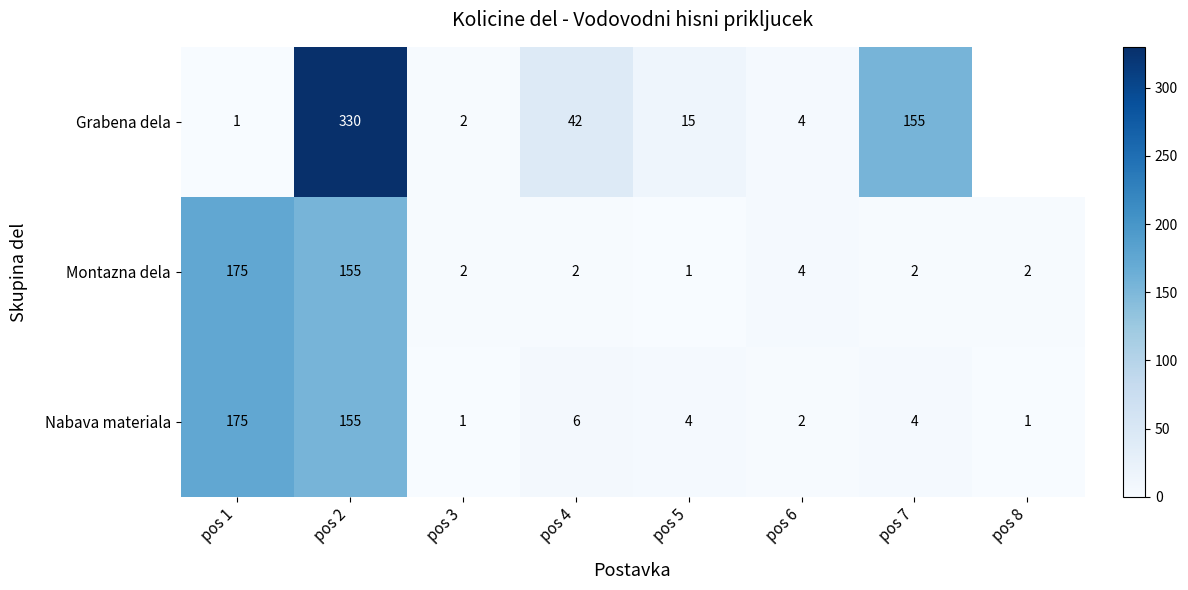

How many values in the Montazna dela series are below 2?

1